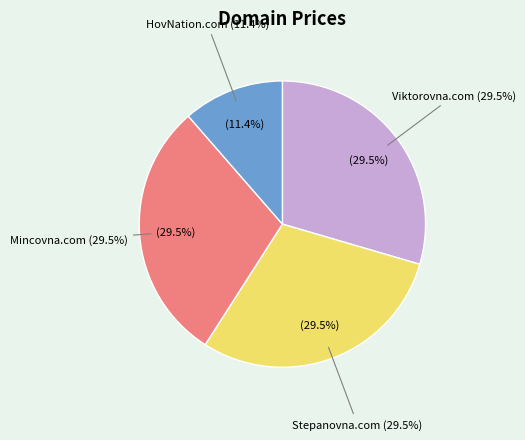

What percentage is the Stepanovna.com slice, to the nearest percent?

30%